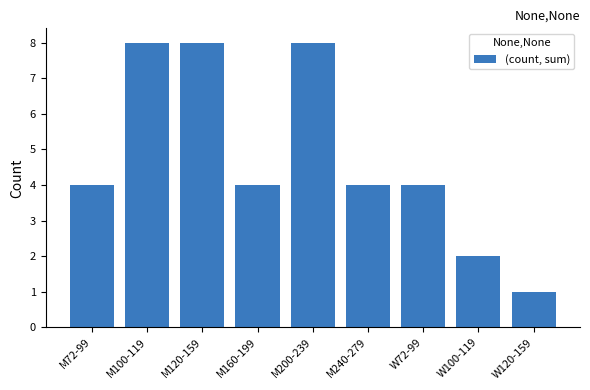

What is the average value?

5